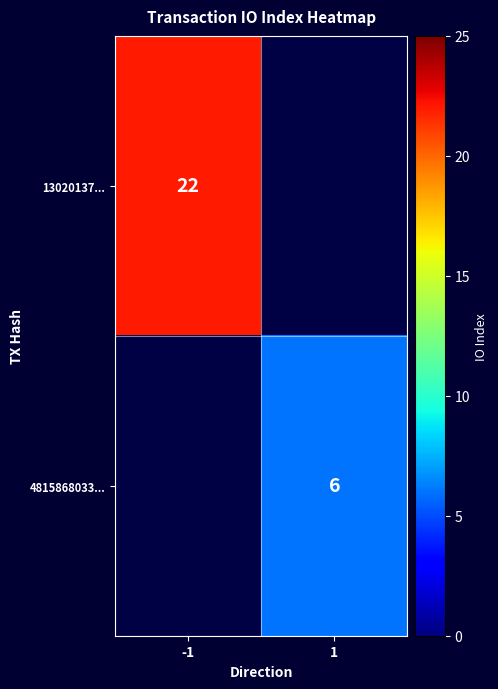

What is the greatest value displayed?

22.0